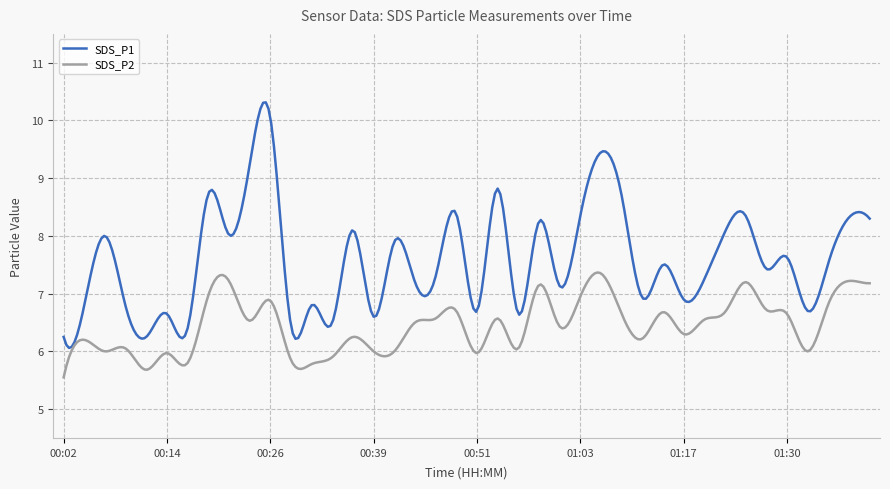

Rank the series by their maximum value, from lowest to highest.

SDS_P2, SDS_P1